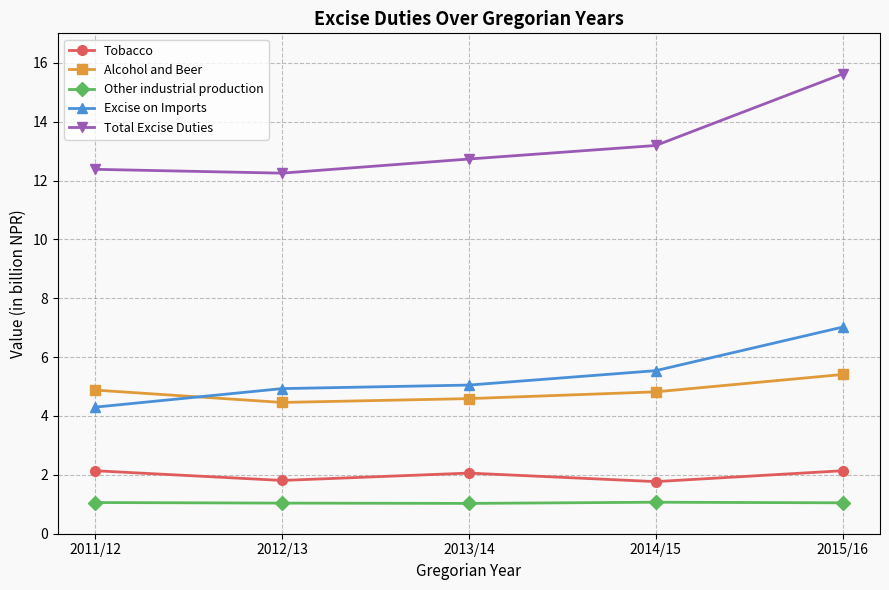

True or false: Total Excise Duties has a value of 4.3 at 2012/13.

False